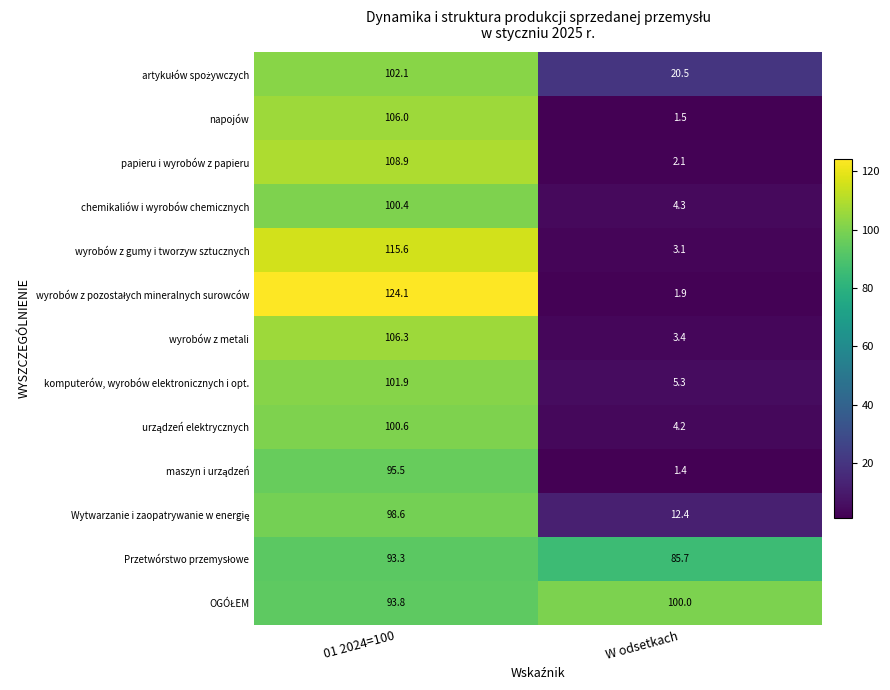

At which category does the chart reach its peak across all series?

01 2024=100